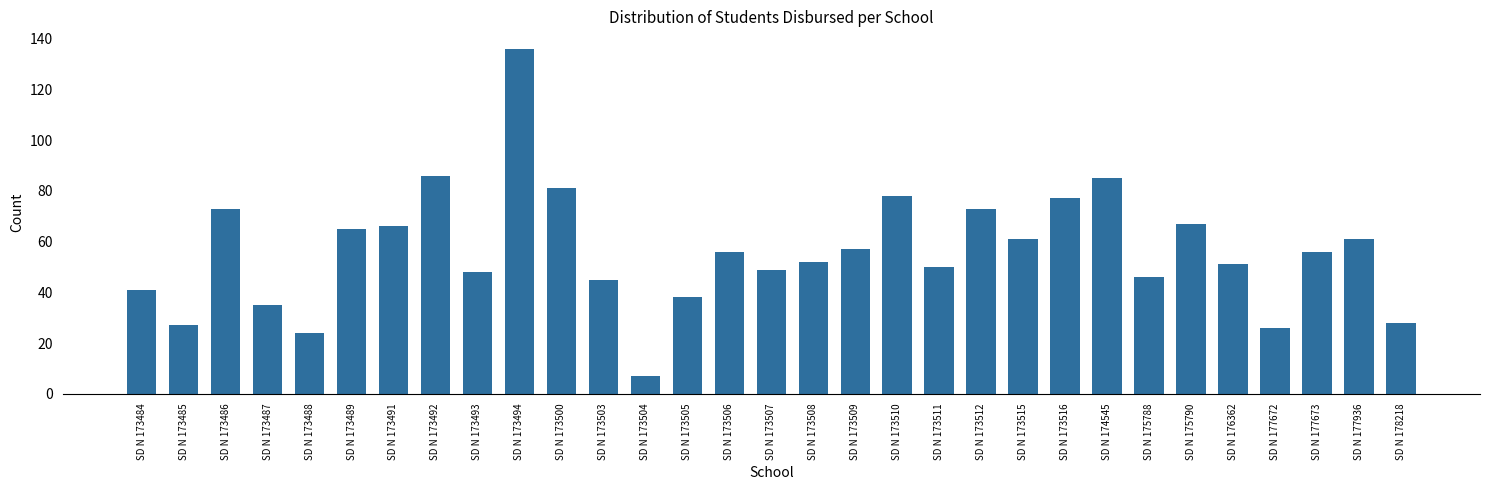

What is the value of the 3rd bar from the left?

73